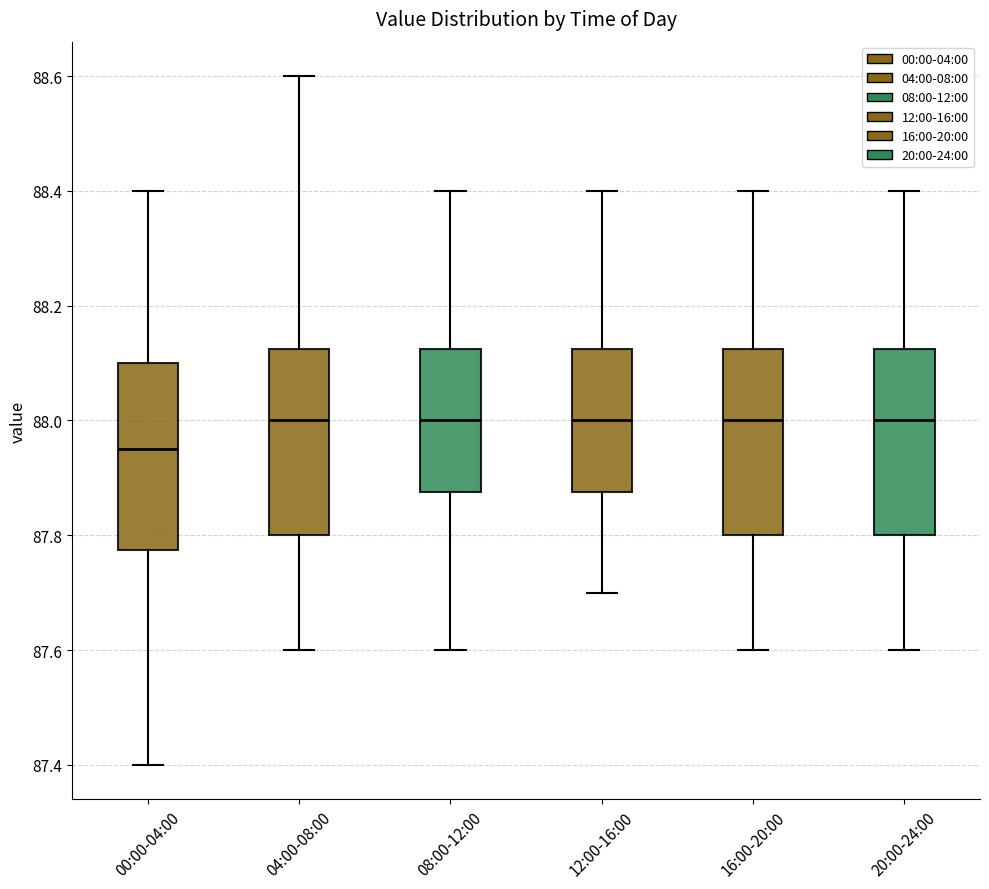

Which box's median line is the lowest?

00:00-04:00